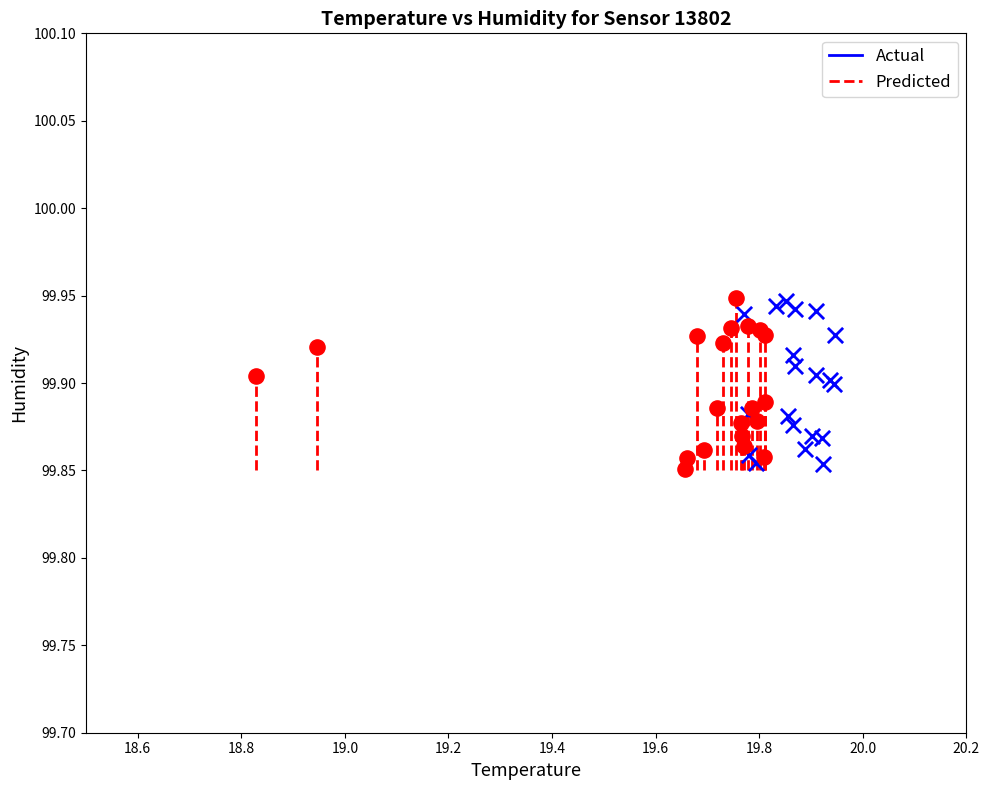

Which series has the largest Y range (max minus min)?

Predicted